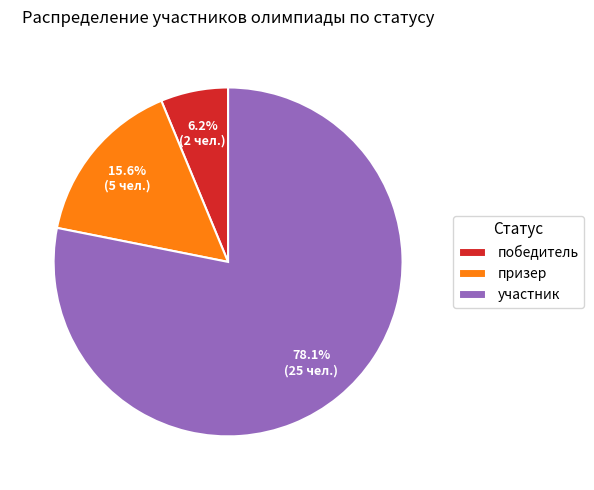

Approximately how many times larger is the value at победитель compared to участник?

0.1